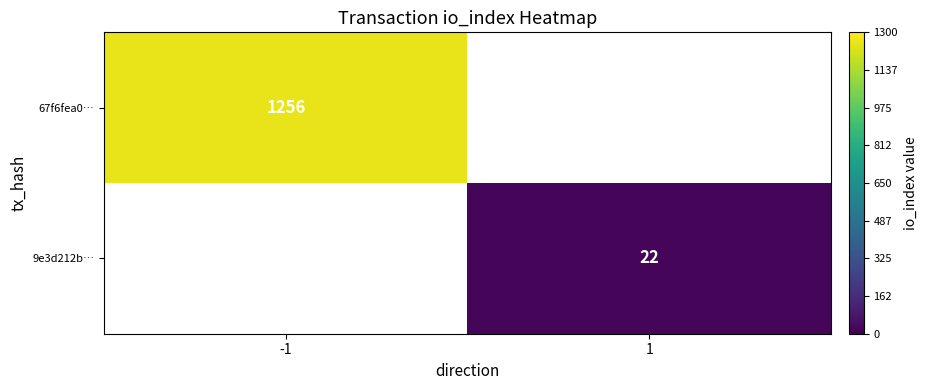

How many positive values does the 67f6fea0… series have?

1